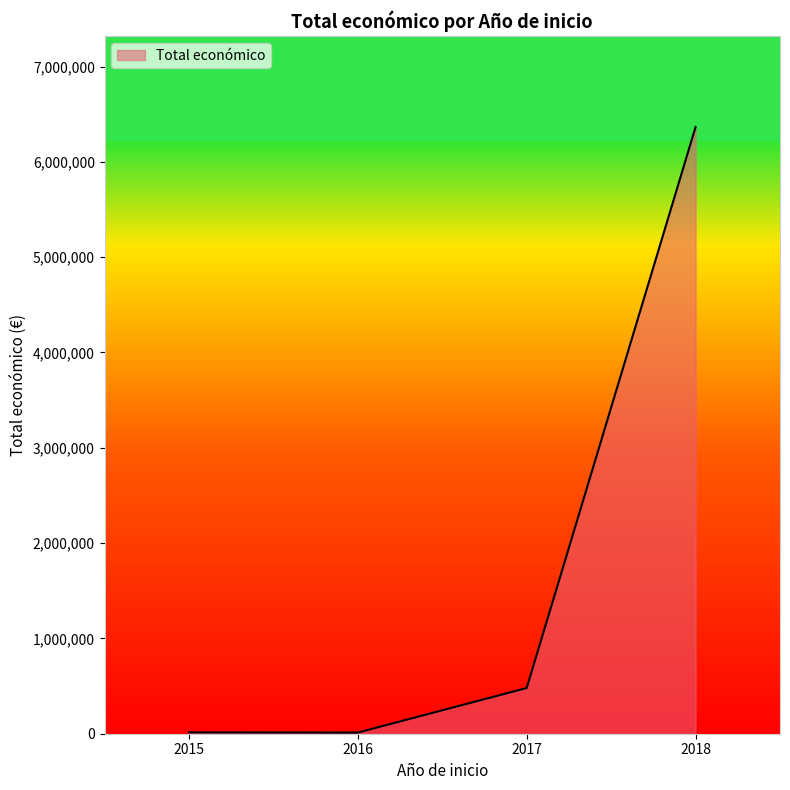

What is the ratio of the value at 2017 to the value at 2015?

34.3